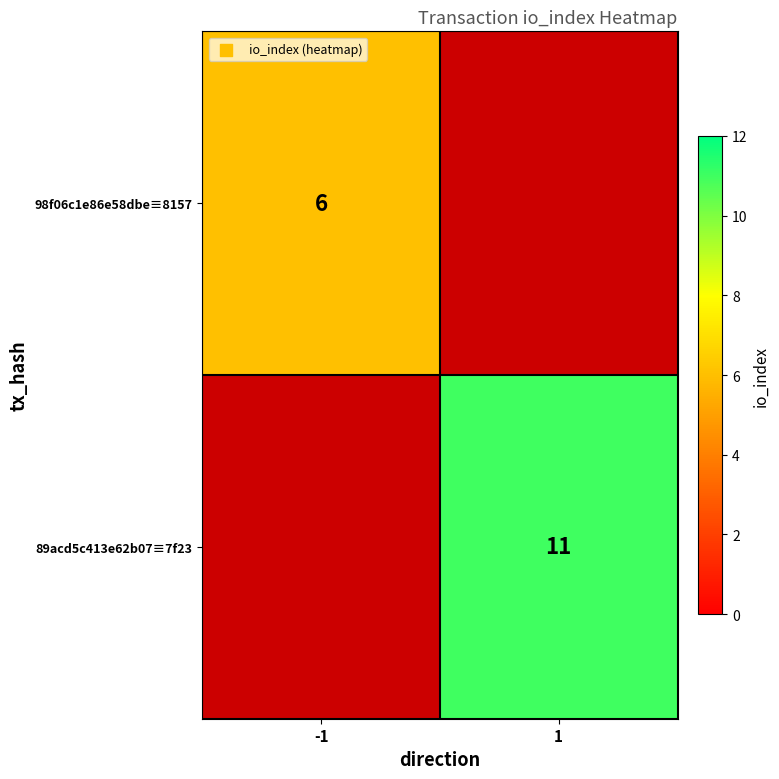

Is it true that 89acd5c413e62b07≡7f23 equals 11 at 1?

True